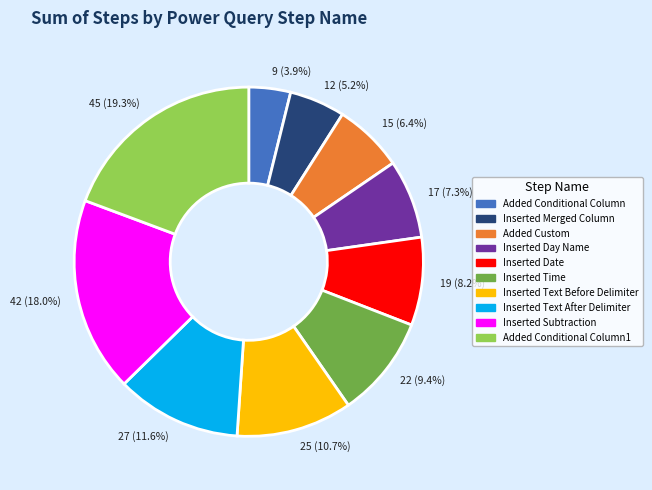

What portion of the pie excludes 25 (10.7%)?

89.3%